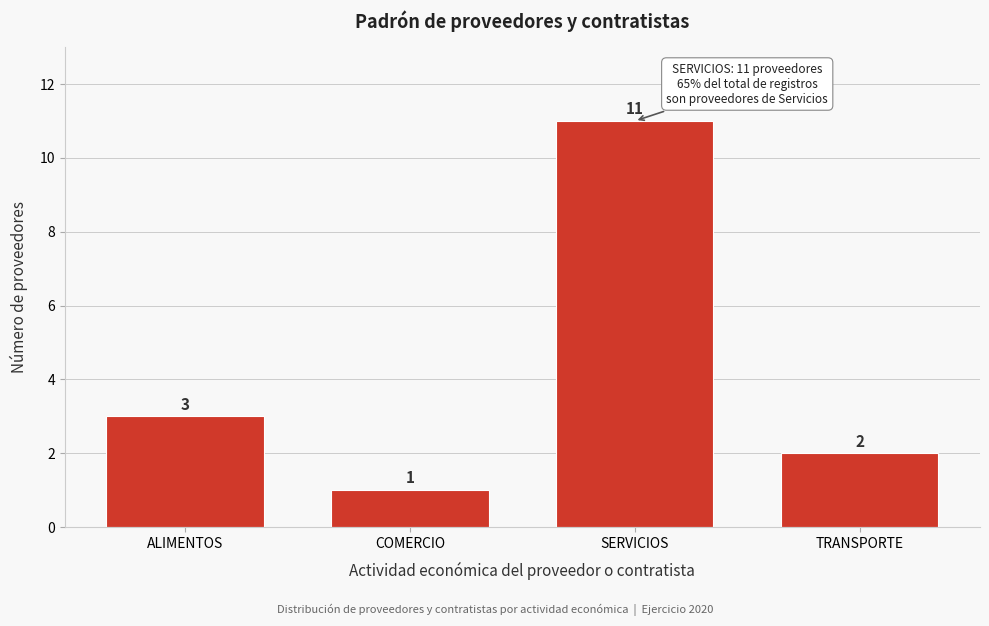

Reading left to right, transcribe all the data shown in this chart.

3	1	11	2